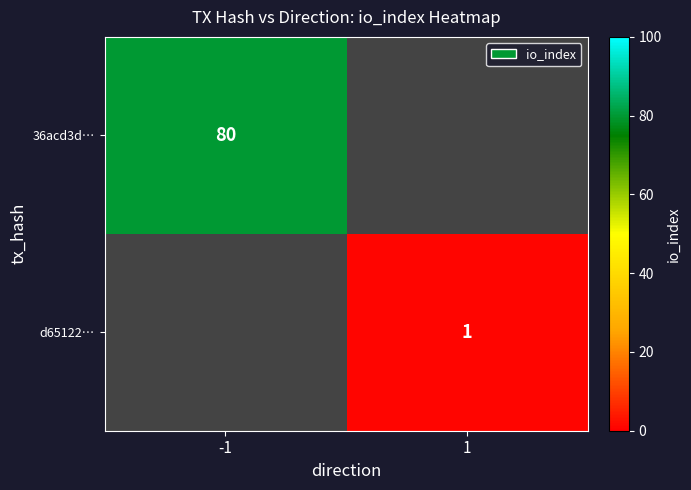

How many data points does each series have?

2